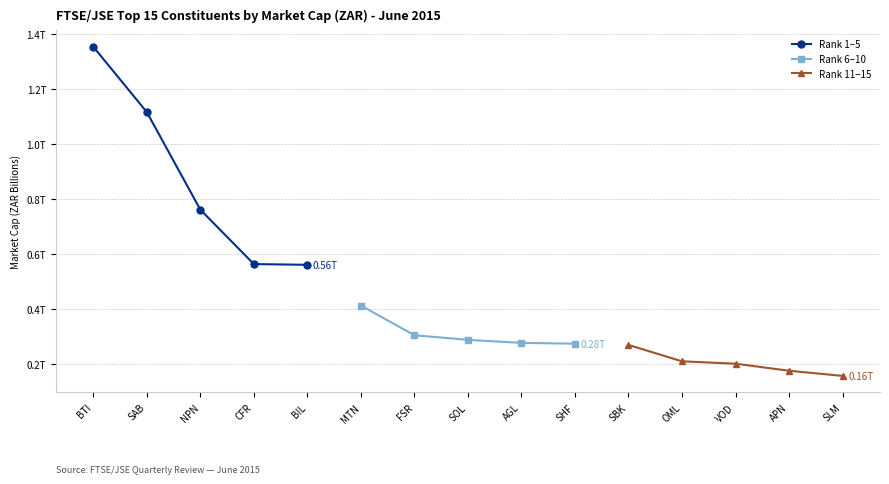

Which category has the highest value across all series?

BTI